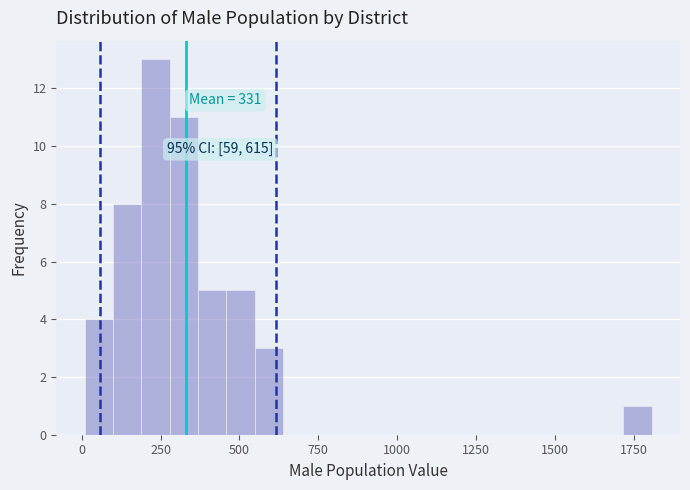

Around what value on the x-axis is the tallest bar? Give the approximate position of its centre, as read against the axis.

250